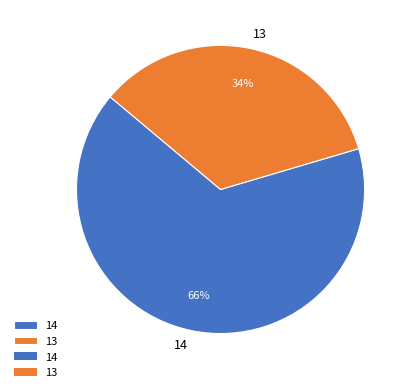

Count the number of slices in the pie.

2